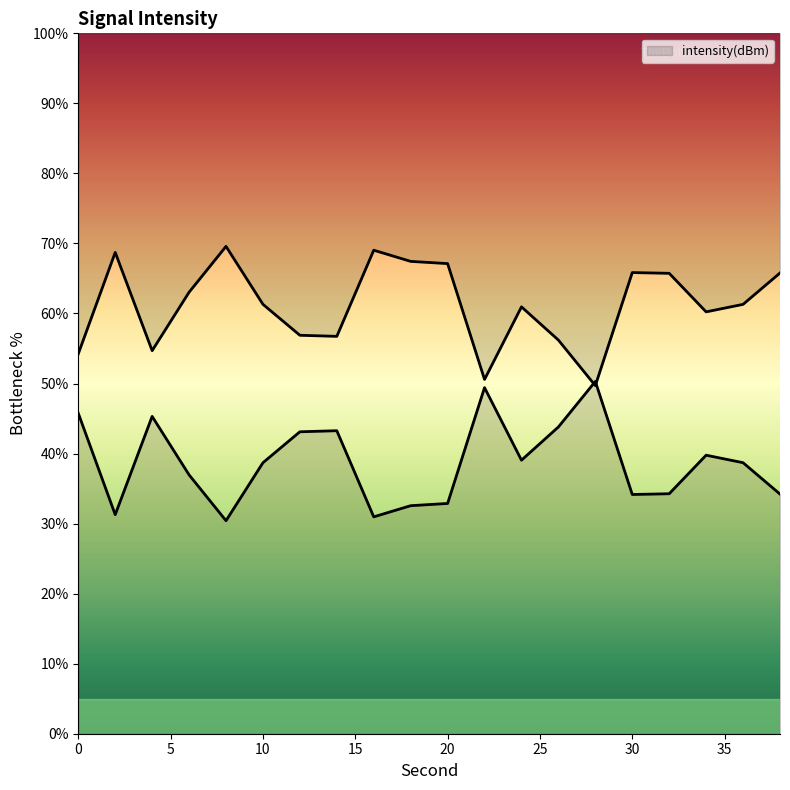

Rank the categories by value from highest to lowest.

28, 22, 0, 4, 26, 14, 12, 34, 24, 36, 10, 6, 32, 38, 30, 20, 18, 2, 16, 8